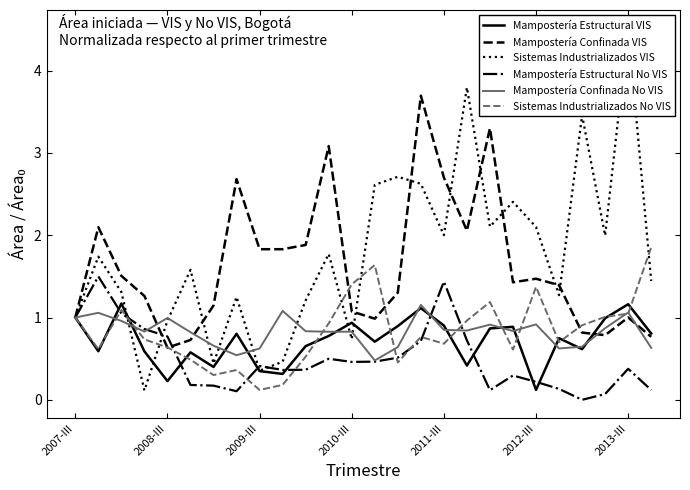

What is the highest value of the Mampostería Estructural No VIS series?

1.5